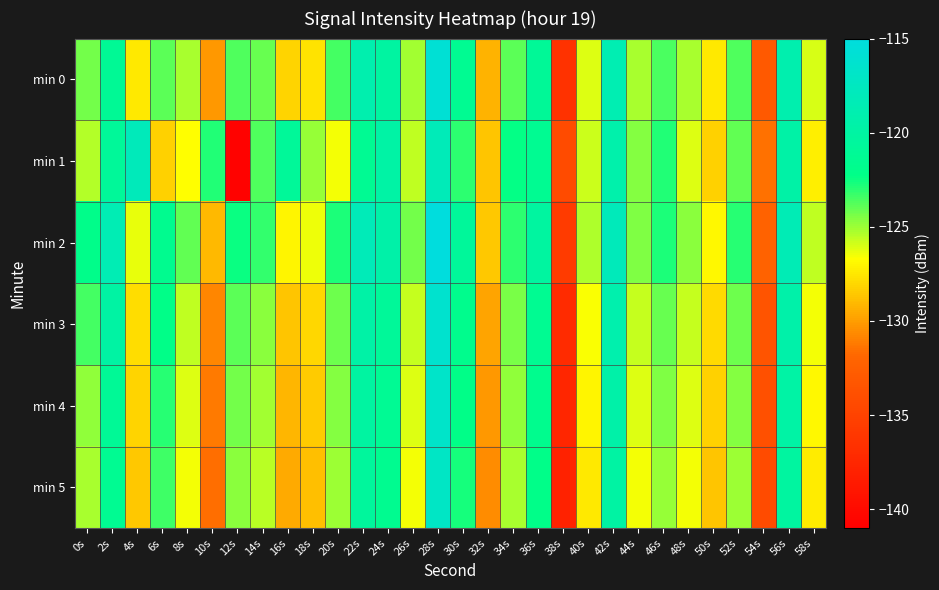

What is the minimum value shown in the chart?

-140.7